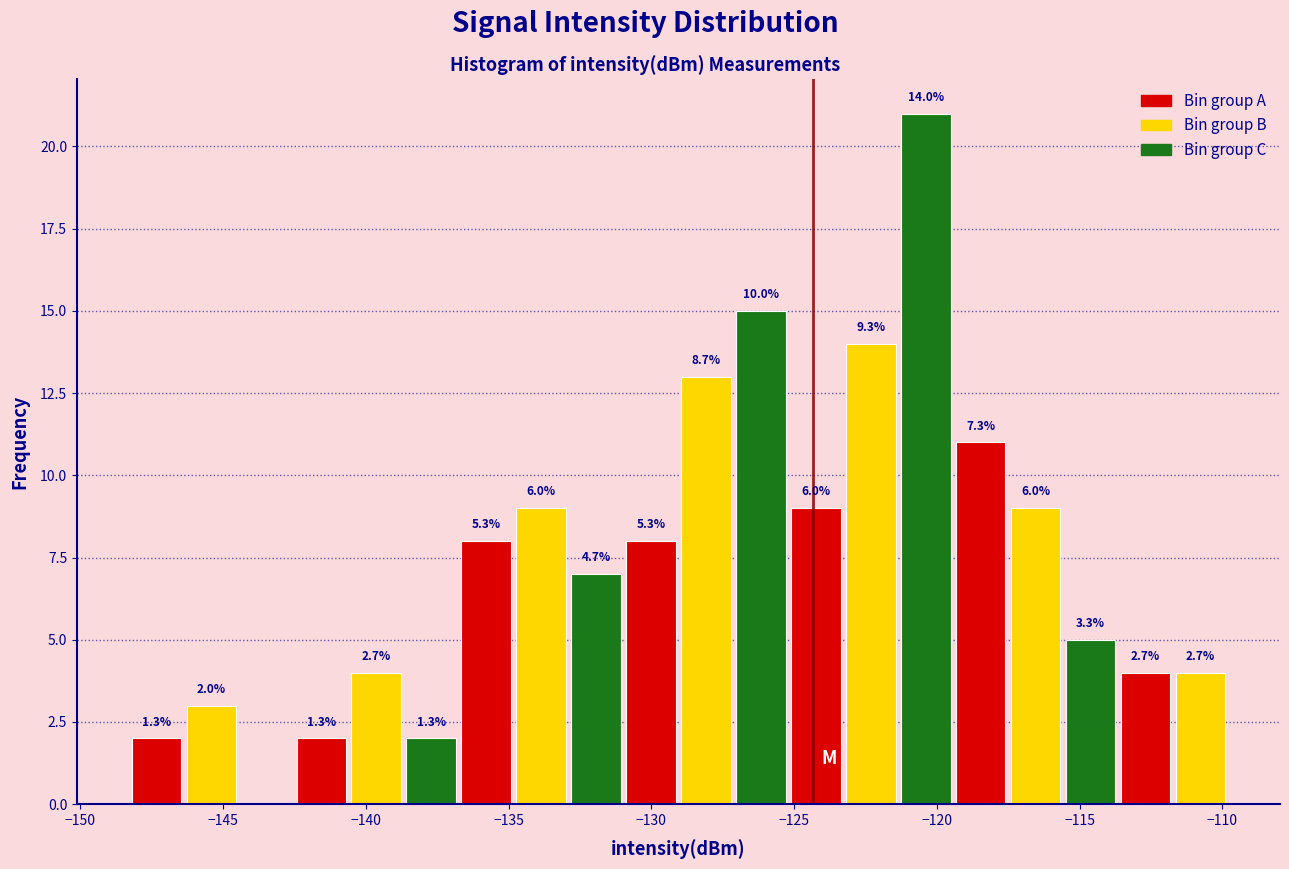

Around what value on the x-axis is the tallest bar? Give the approximate position of its centre, as read against the axis.

-120.5